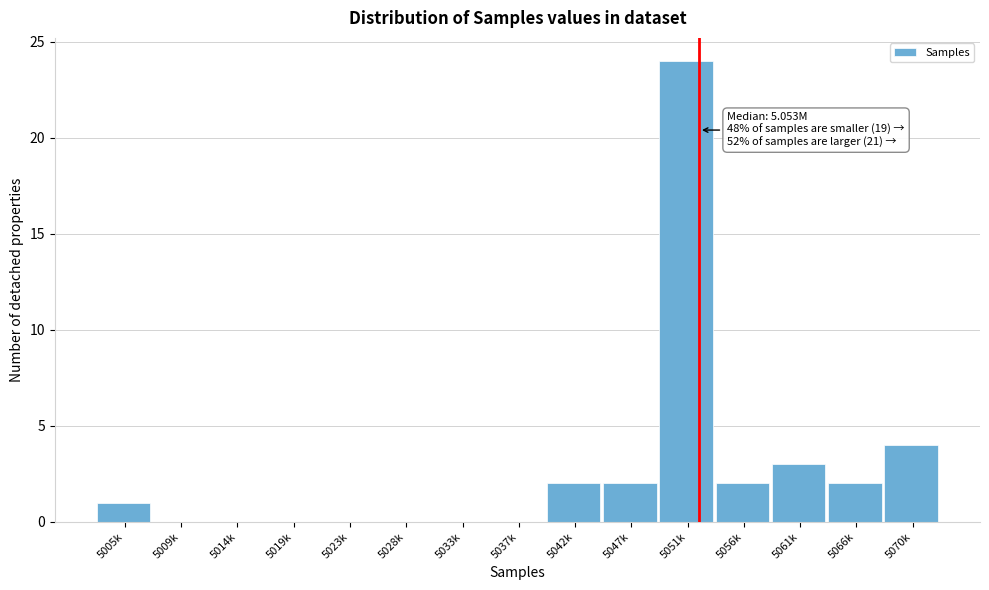

Reading left to right, extract all data points from this chart.

5005k=1	5009k=0	5014k=0	5019k=0	5023k=0	5028k=0	5033k=0	5037k=0	5042k=2	5047k=2	5051k=24	5056k=2	5061k=3	5066k=2	5070k=4